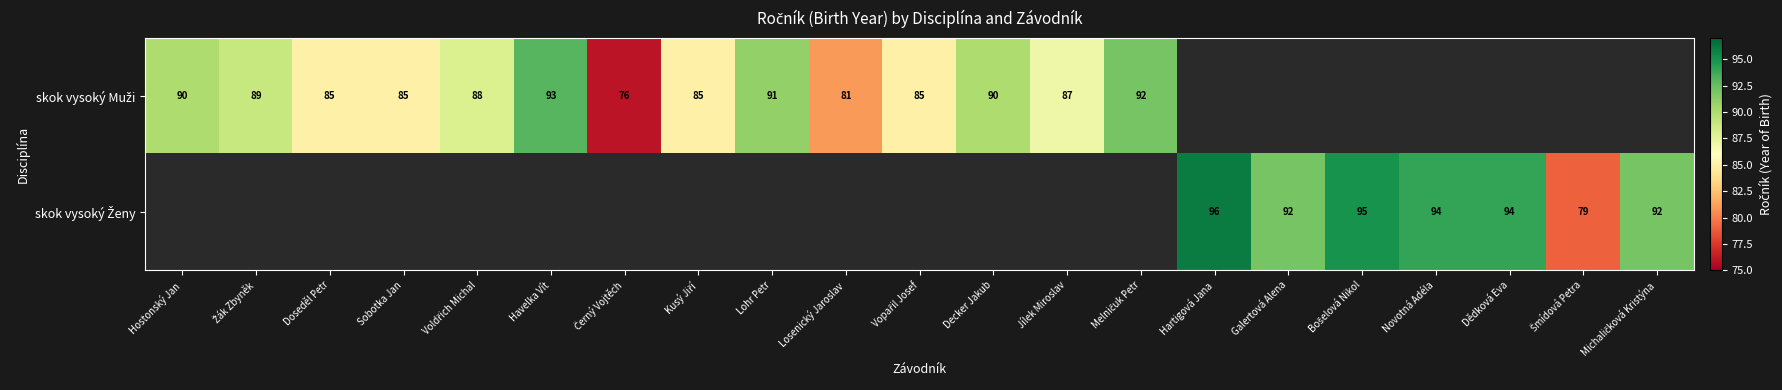

At how many categories does at least one series exceed 91?

8